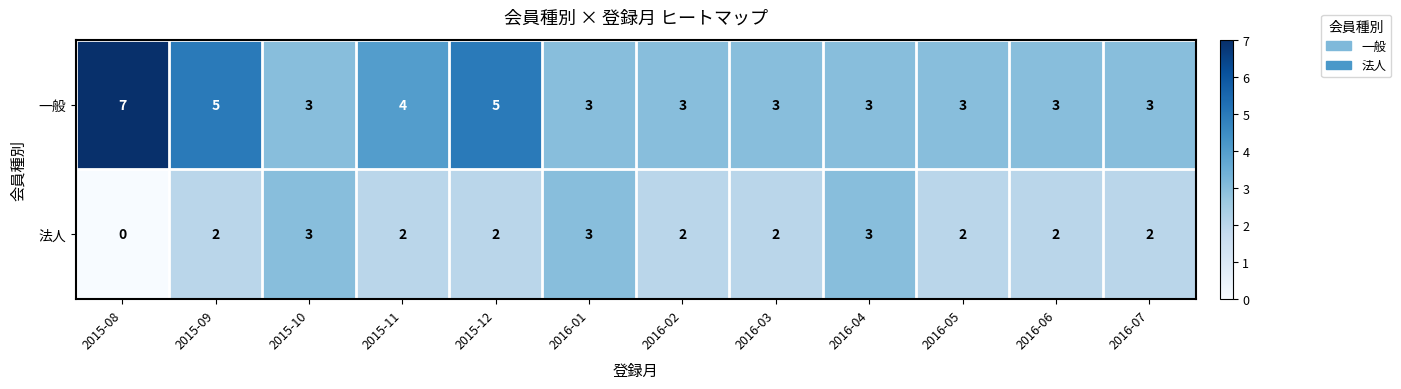

List the series in order of their overall mean, highest first.

一般, 法人